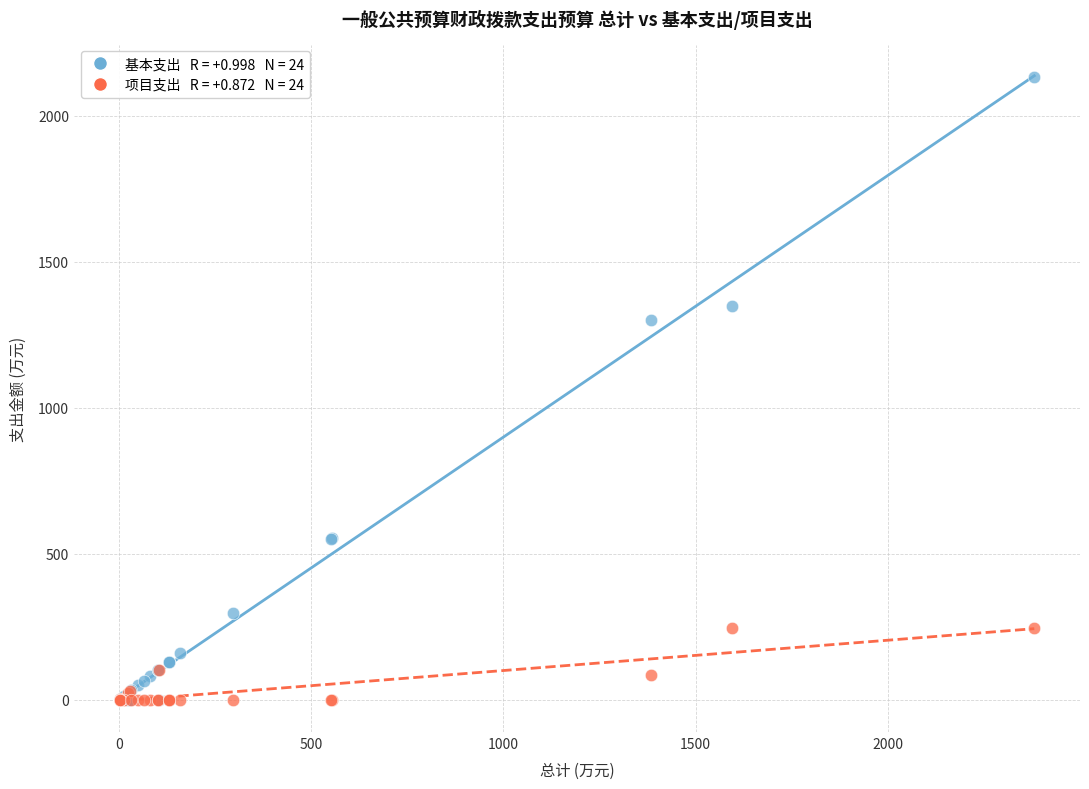

Across all series, what Y value is closest to 1067?

1299.1